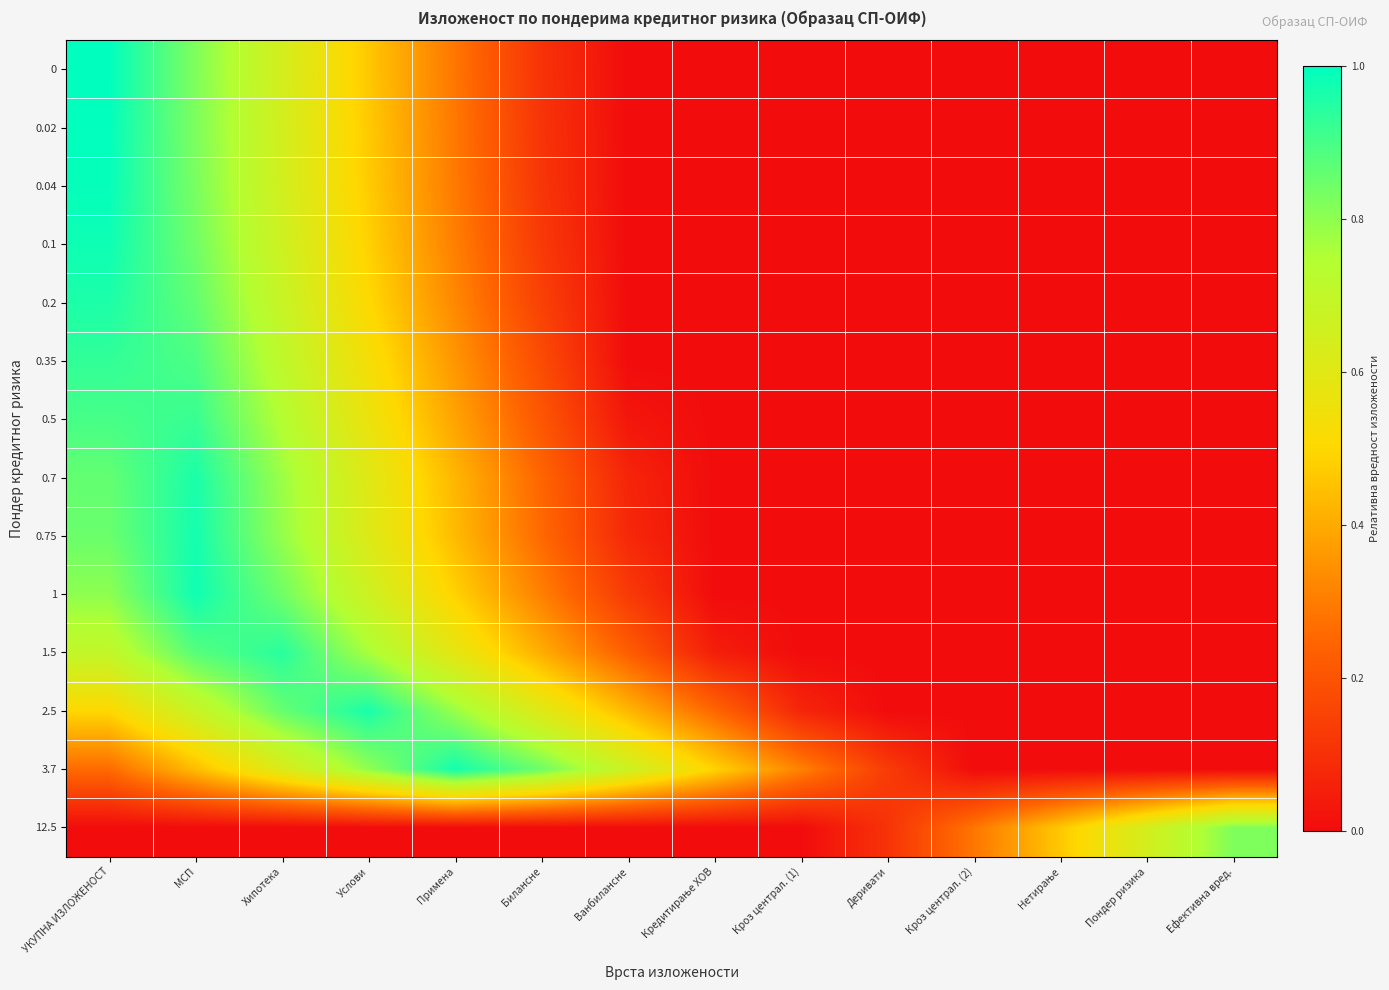

List the series in order of their peak value, lowest first.

12.5, 0.5, 0.35, 1.5, 0.2, 0.7, 2.5, 0.75, 3.7, 1, 0.1, 0.04, 0.02, 0